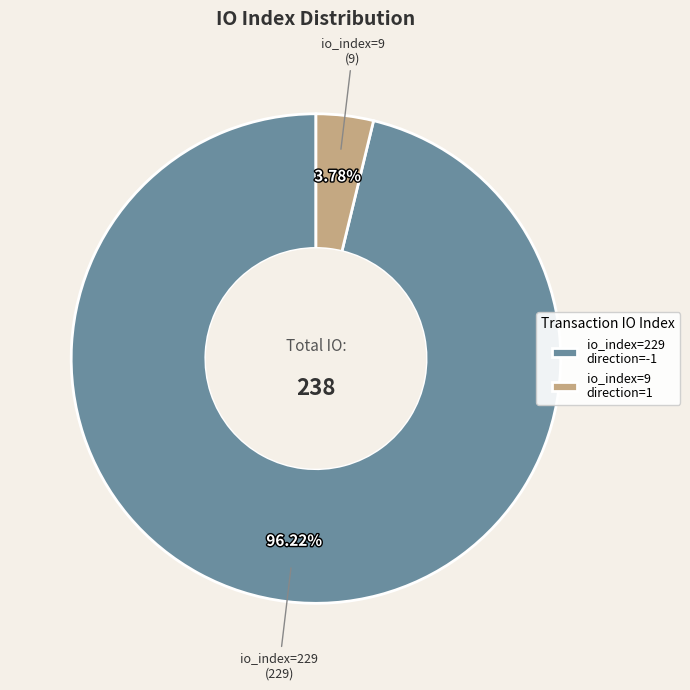

What is the smallest slice in the pie chart?

io_index=9 direction=1